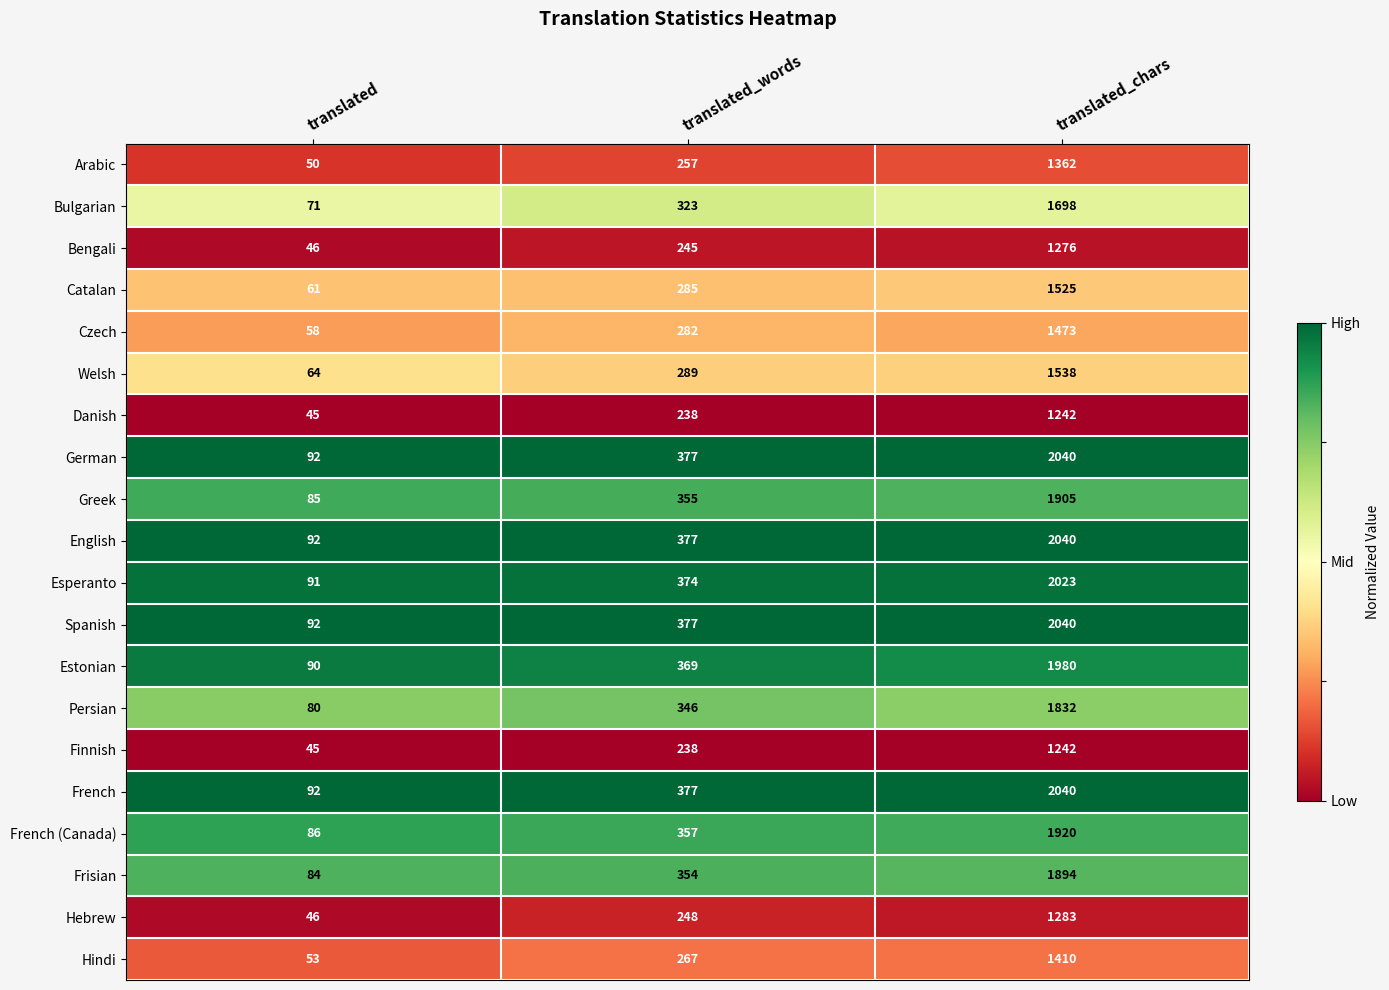

What is the spread (max minus min) of values at translated_chars?

798